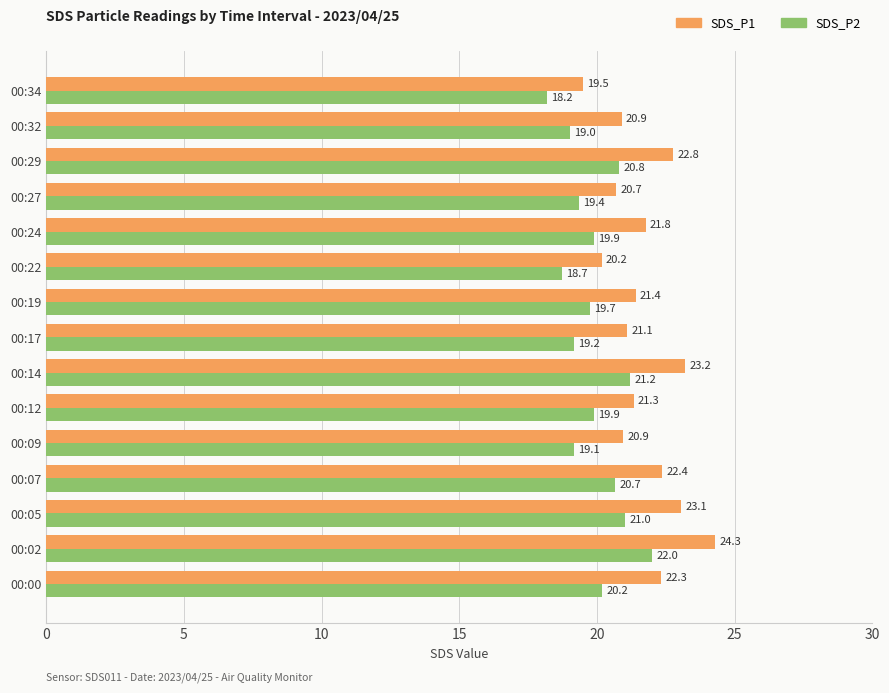

Is the value of SDS_P1 at 00:00 greater than the value of SDS_P2 at 00:22?

Yes